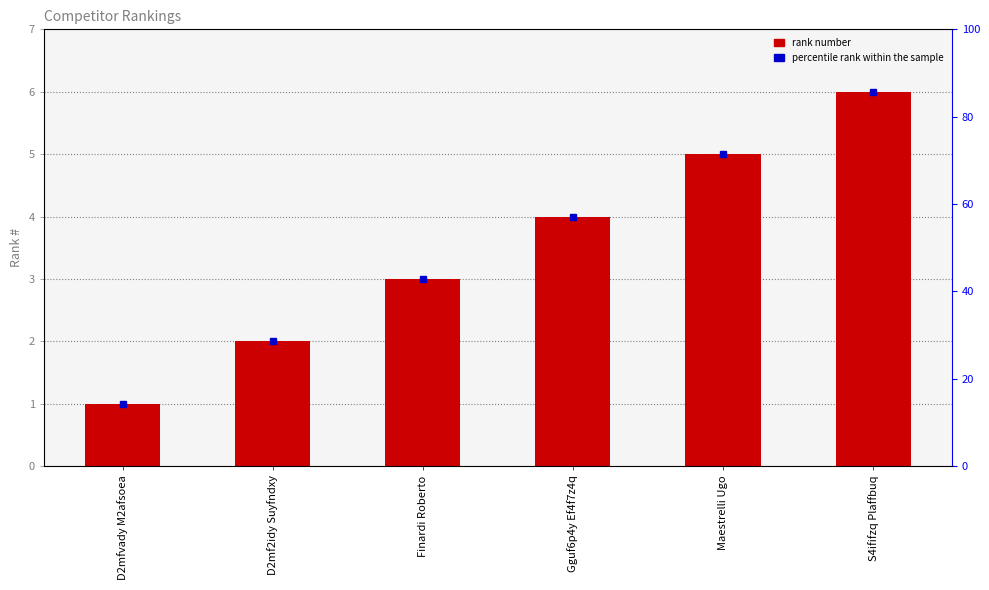

What is the label of the 1st bar from the left?

D2mfvady M2afsoea